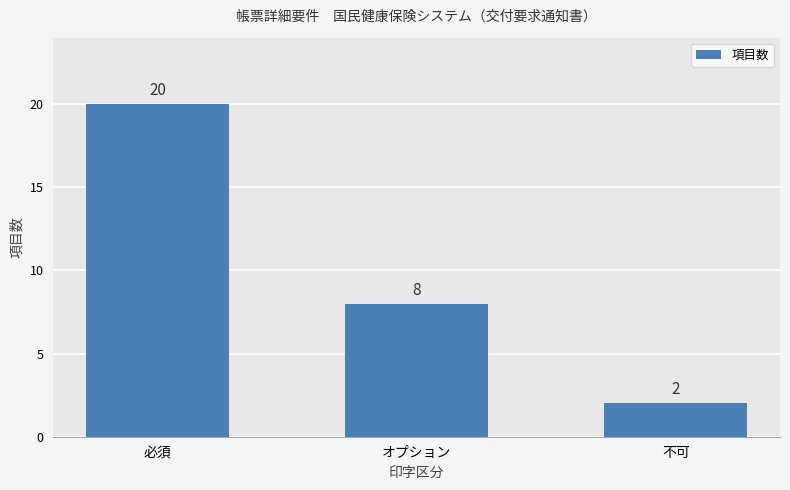

Reading left to right, what are all the values shown in this chart?

必須=20	オプション=8	不可=2